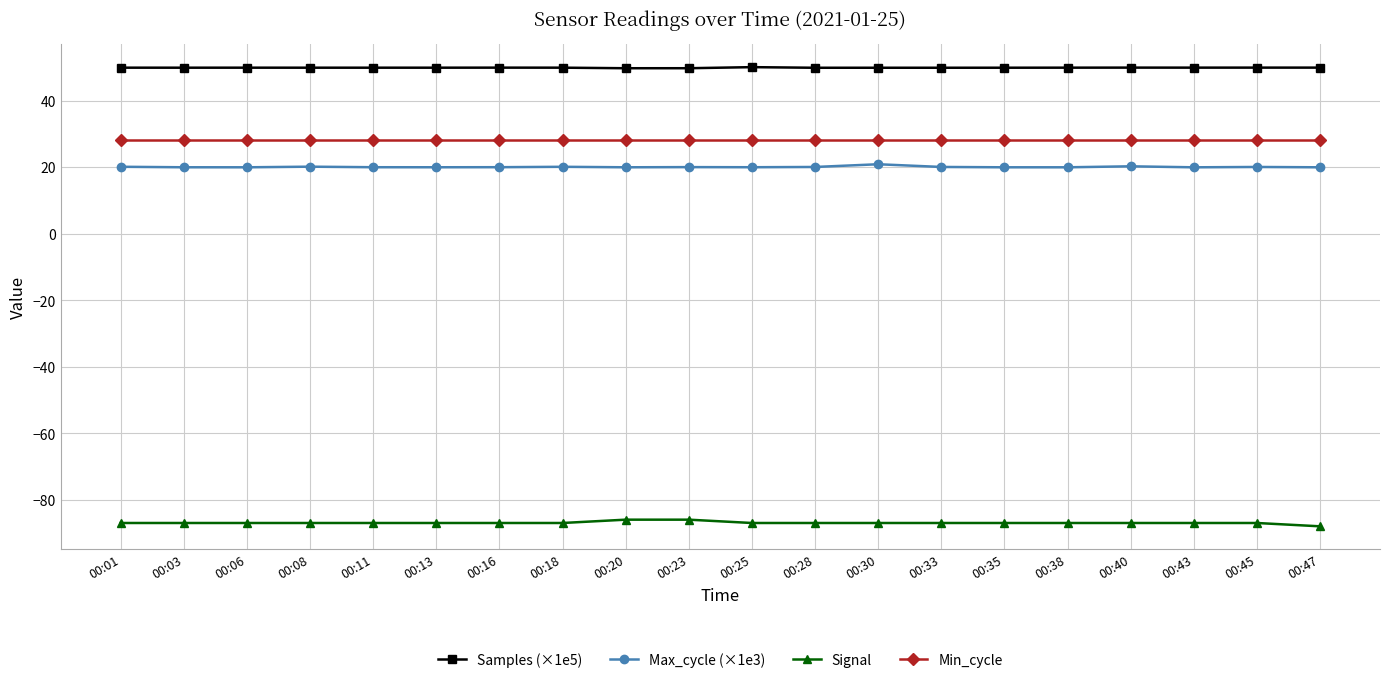

How many categories are shown in the chart?

20